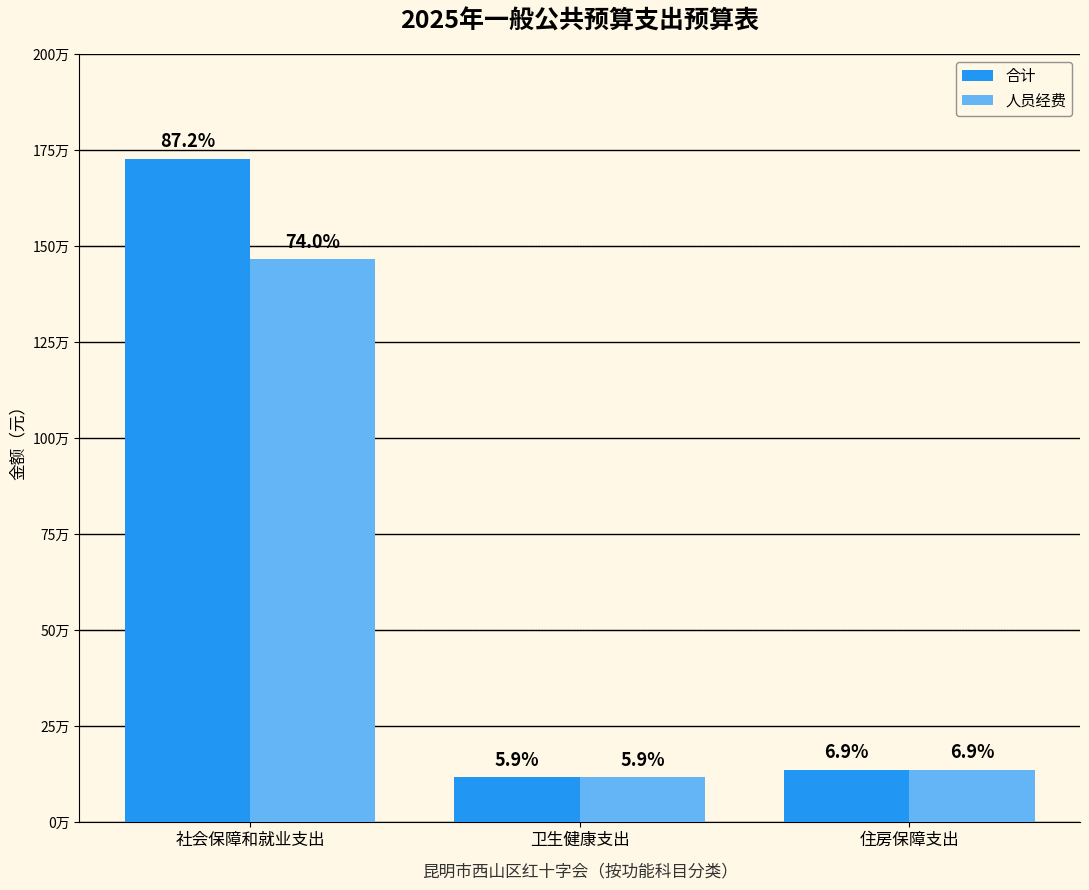

What are all the series names shown in the legend?

合计, 人员经费